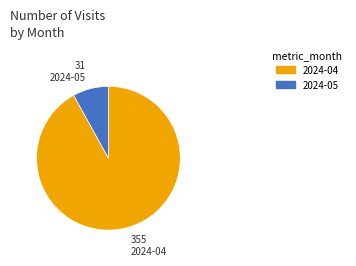

True or false: 2024-04 accounts for 92% of the total.

True